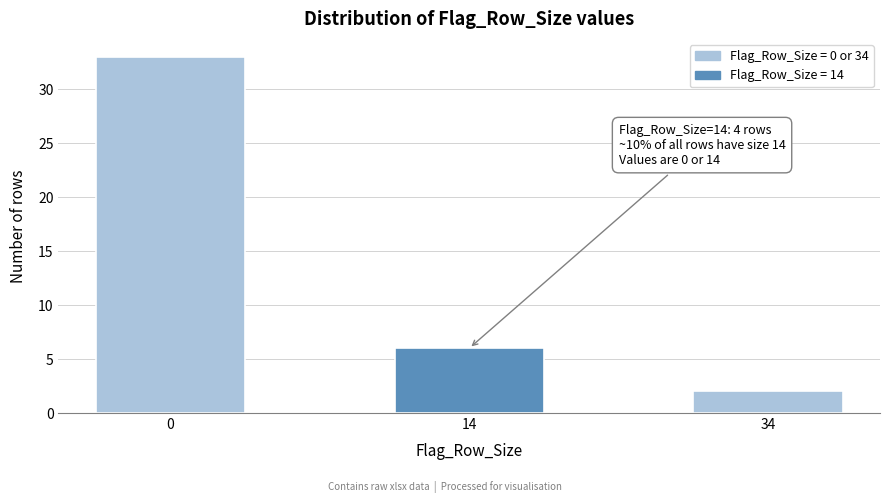

Reading left to right, list all the values displayed in this chart.

0=33	14=6	34=2